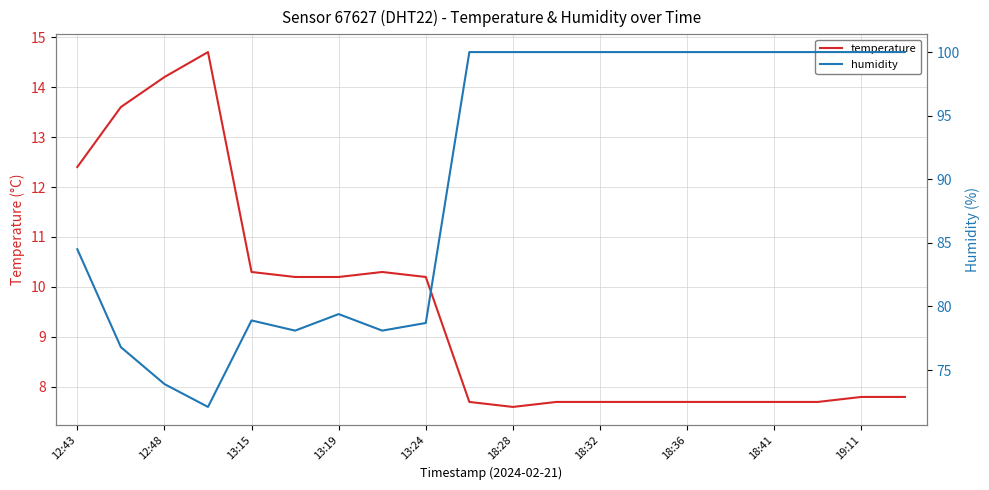

Reading right to left, transcribe all the data shown in this chart.

temperature: 7.8	7.8	7.7	7.7	7.7	7.7	7.7	7.7	7.7	7.6	7.7	10.2	10.3	10.2	10.2	10.3	14.7	14.2	13.6	12.4
humidity: 100.0	100.0	100.0	100.0	100.0	100.0	100.0	100.0	100.0	100.0	100.0	78.7	78.1	79.4	78.1	78.9	72.1	73.9	76.8	84.5